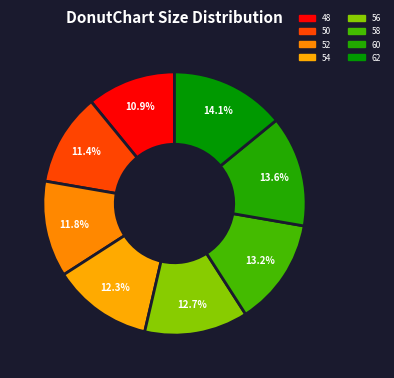

To the nearest percent, what is the difference between the largest and smallest slice percentages?

3%